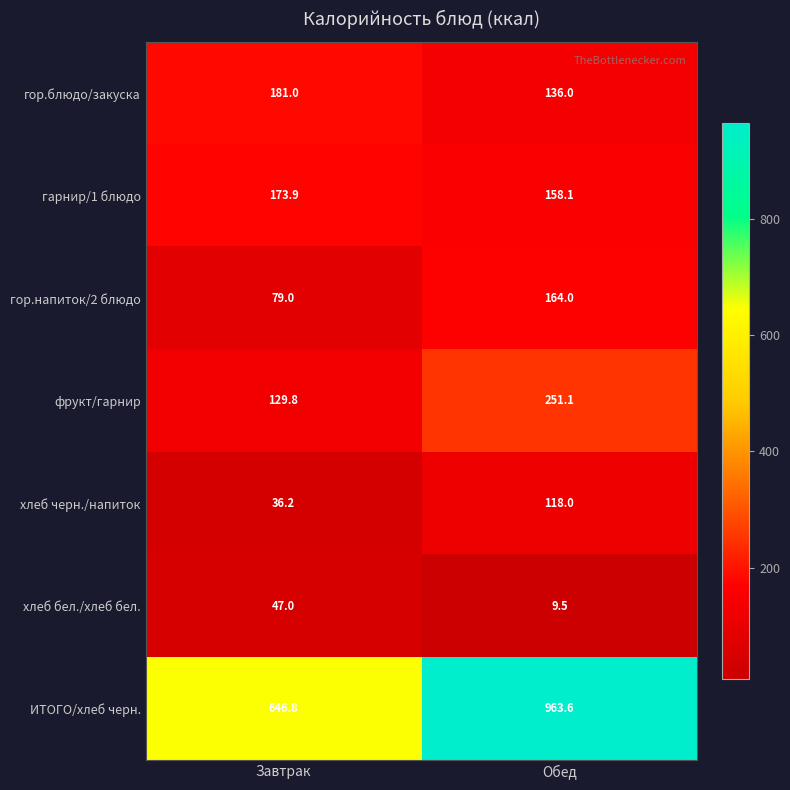

Reading left to right, transcribe all the data shown in this chart.

гор.блюдо/закуска: 181.0	136.0
гарнир/1 блюдо: 173.9	158.1
гор.напиток/2 блюдо: 79.0	164.0
фрукт/гарнир: 129.8	251.1
хлеб черн./напиток: 36.2	118.0
хлеб бел./хлеб бел.: 47.0	9.5
ИТОГО/хлеб черн.: 646.8	963.6